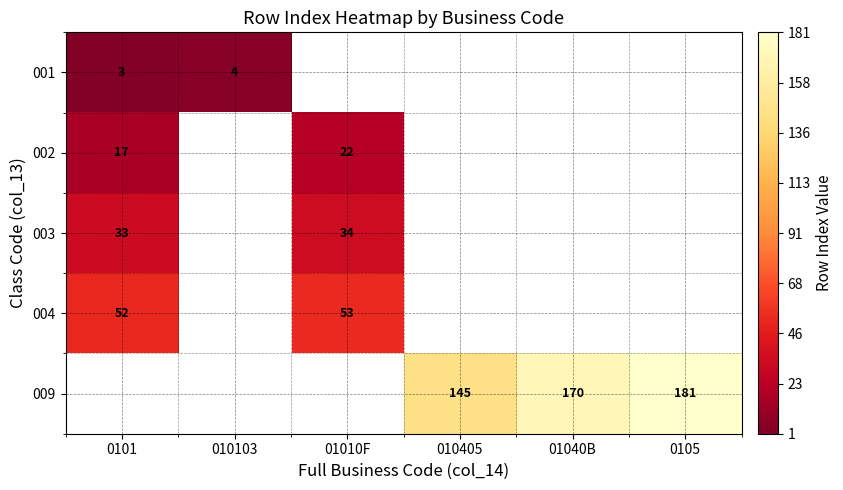

The value of 001 at 010103 is 4. True or false?

True